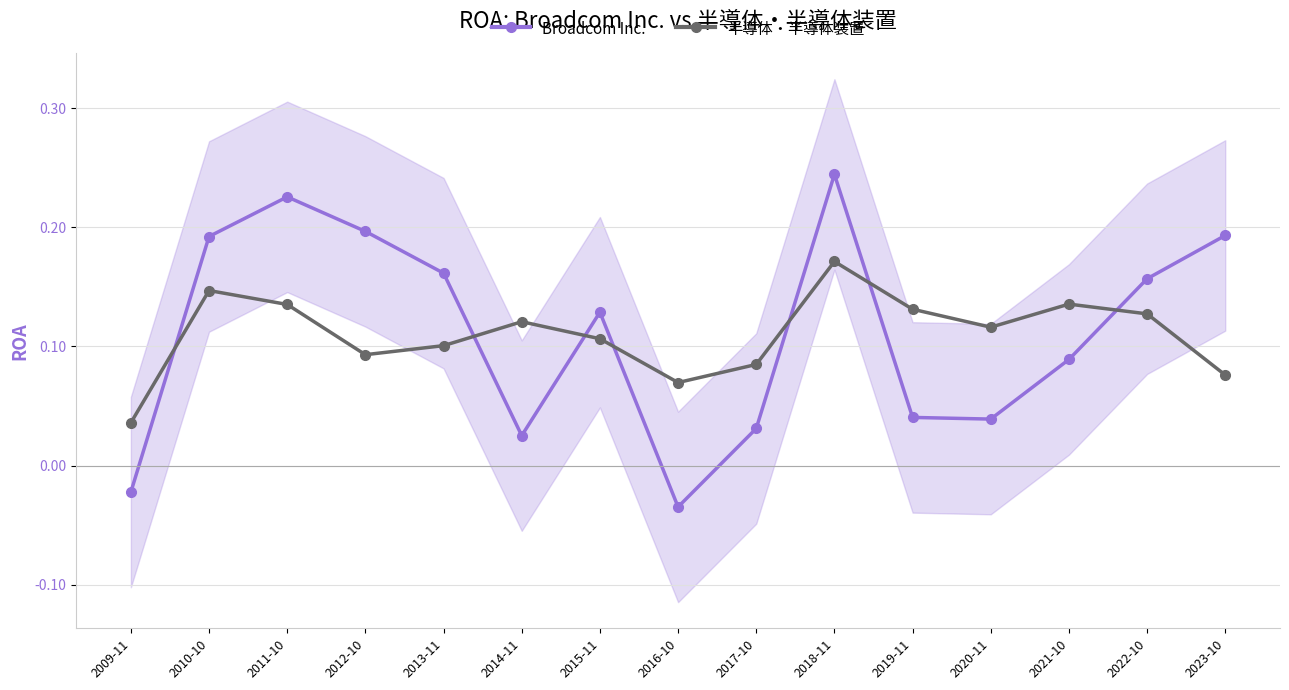

Between 2017-10 and 2021-10, which series saw the biggest shift?

Broadcom Inc.